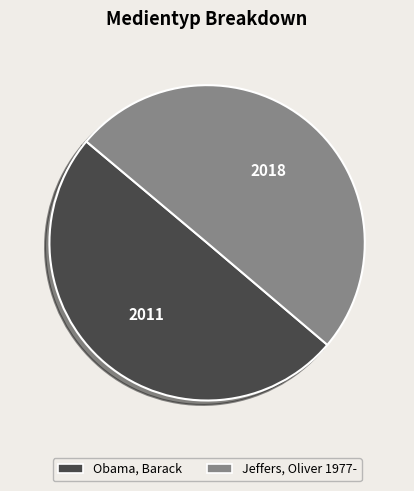

Approximately how many times larger is the value at Jeffers, Oliver 1977- compared to Obama, Barack?

1.0